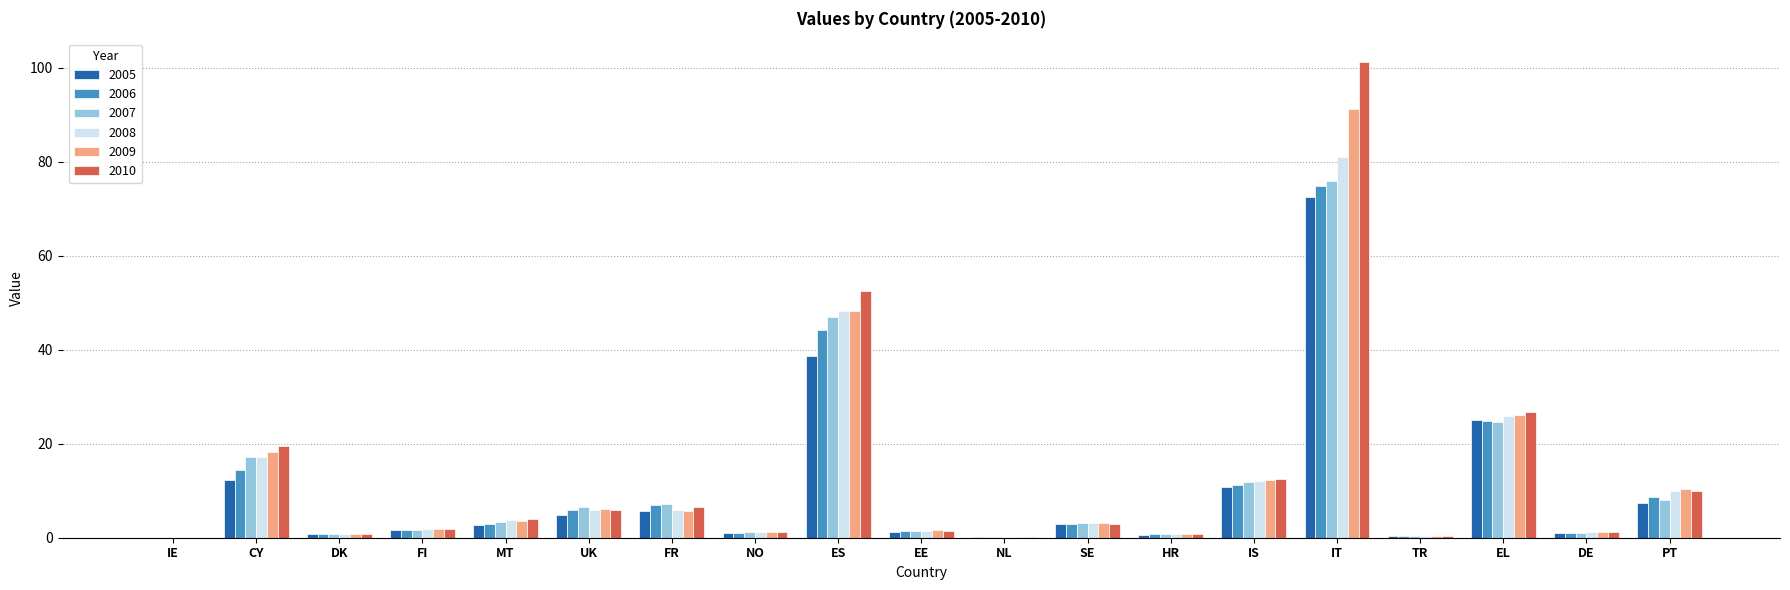

Which series has the largest total across all categories?

2010